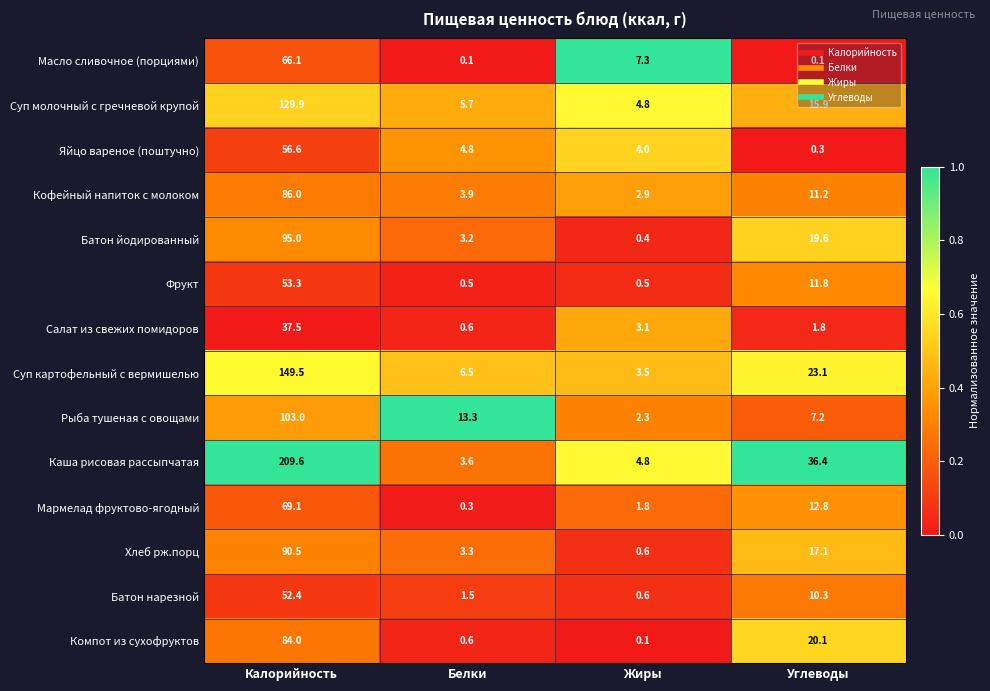

Rank the series at Калорийность from highest to lowest value.

Каша рисовая рассыпчатая, Суп картофельный с вермишелью, Суп молочный с гречневой крупой, Рыба тушеная с овощами, Батон йодированный, Хлеб рж.порц, Кофейный напиток с молоком, Компот из сухофруктов, Мармелад фруктово-ягодный, Масло сливочное (порциями), Яйцо вареное (поштучно), Фрукт, Батон нарезной, Салат из свежих помидоров